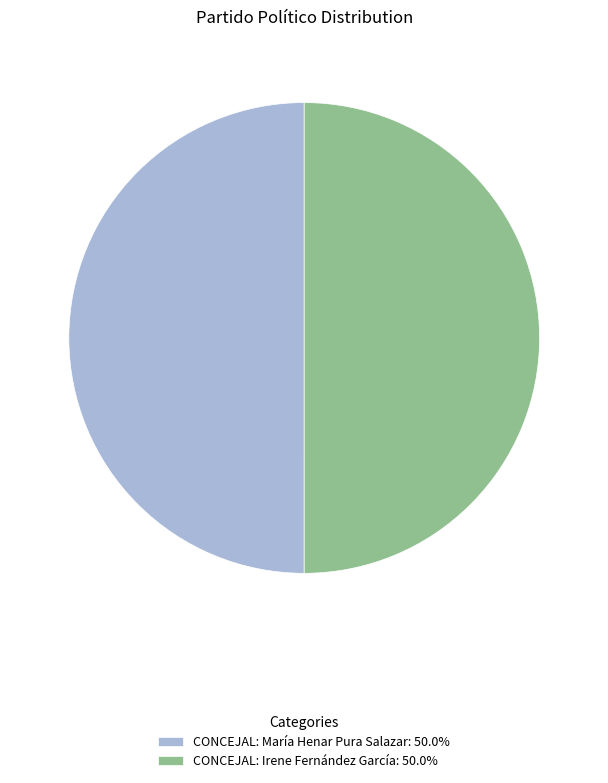

Combined, do CONCEJAL: Irene Fernández García: 50.0% and CONCEJAL: María Henar Pura Salazar: 50.0% account for over 50%?

Yes